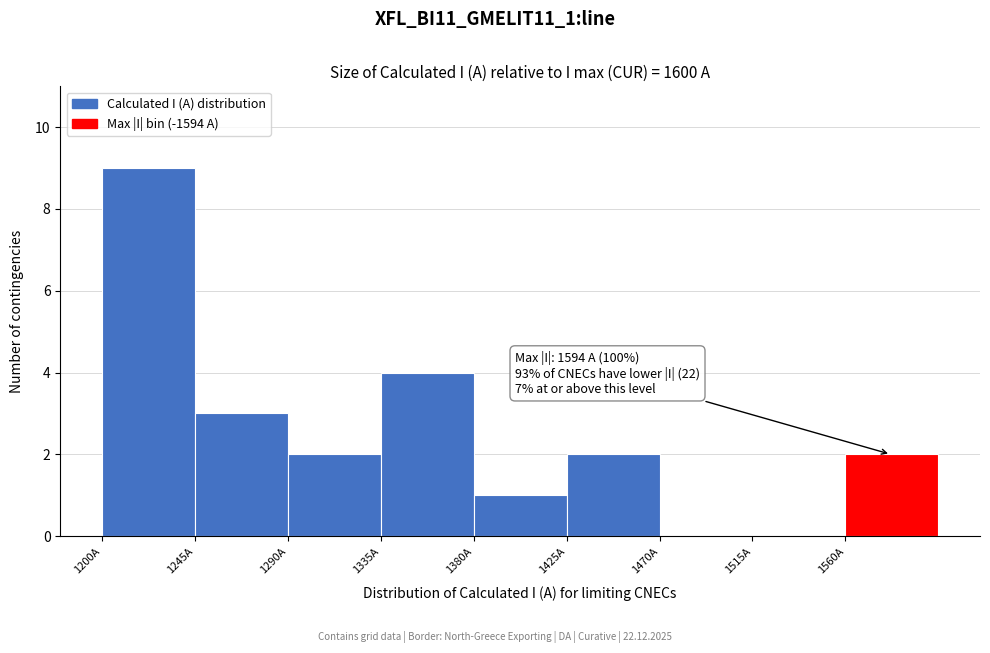

Which range on the x-axis has the tallest bar?

1200 to 1245